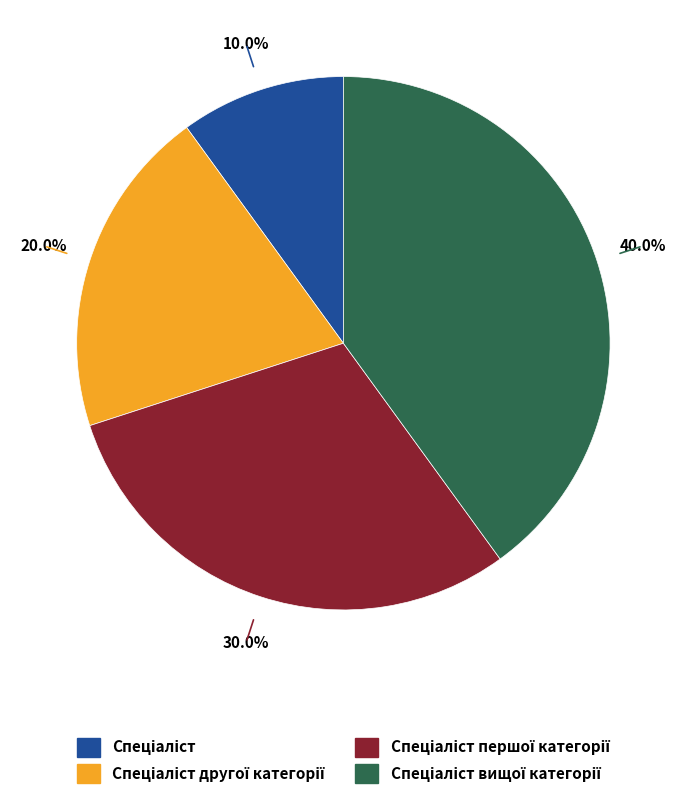

Does any single category account for the majority?

No